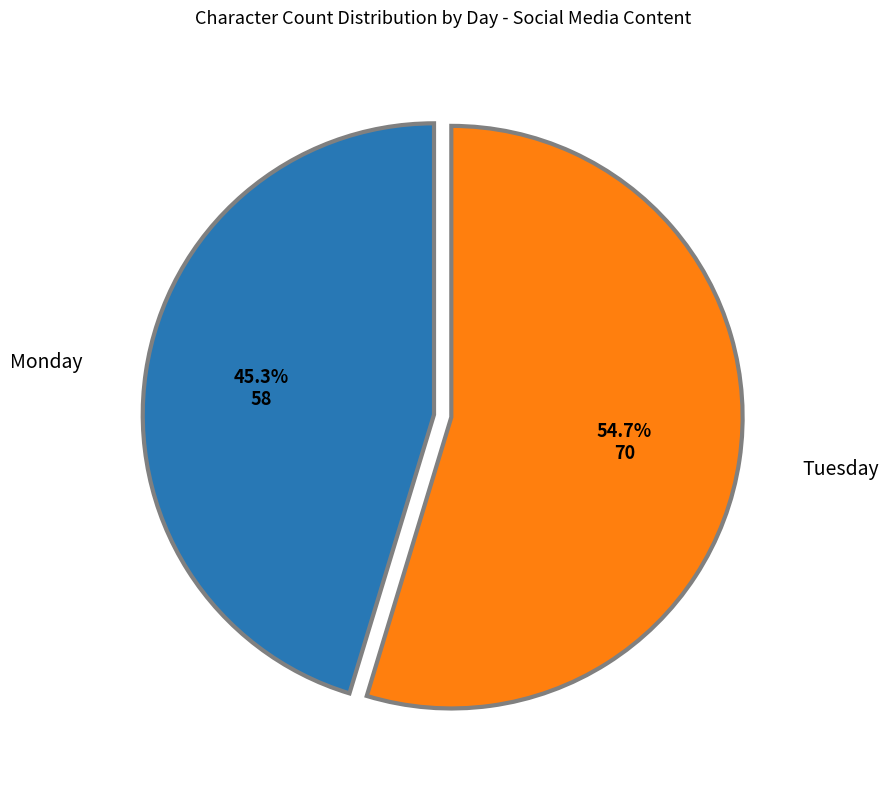

What portion of the pie excludes Monday?

54.7%